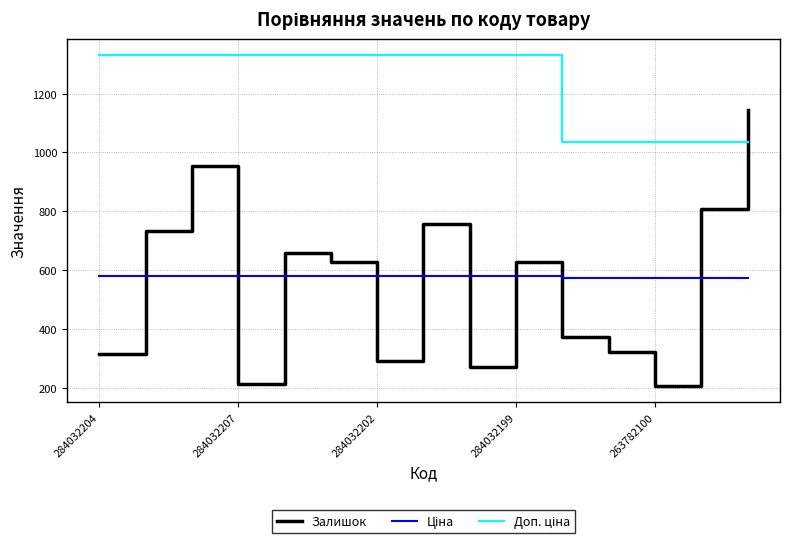

Which series has the largest range (max minus min)?

Залишок